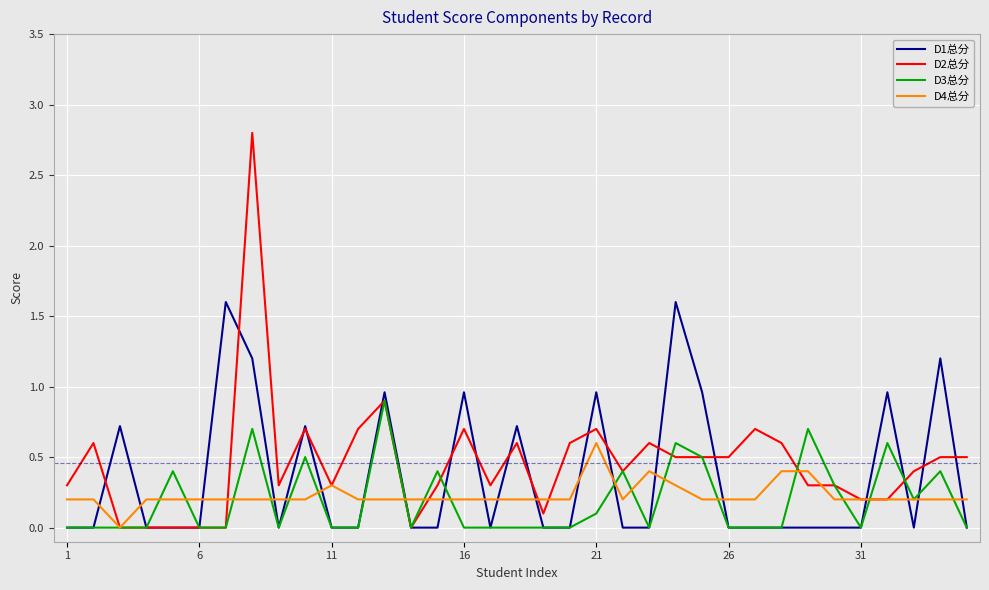

Rank the series by their maximum value, from lowest to highest.

D4总分, D3总分, D1总分, D2总分